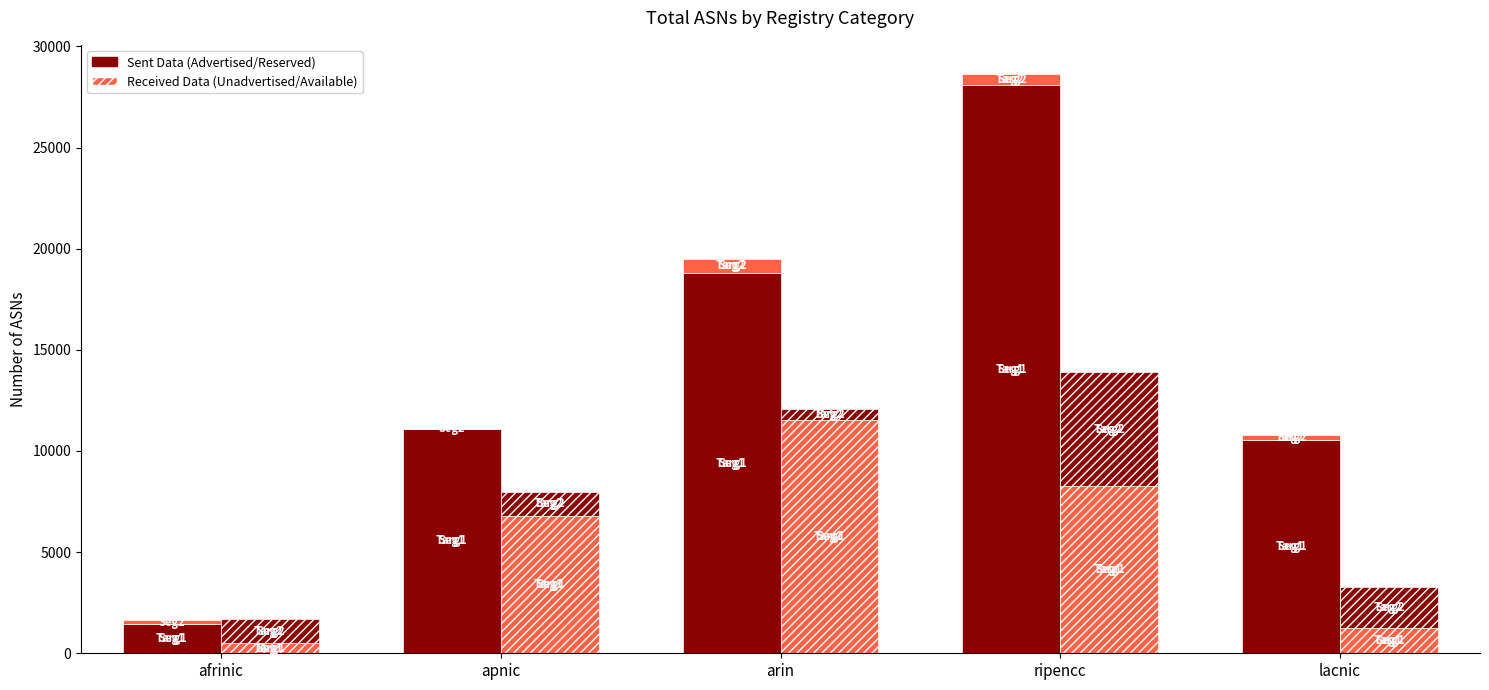

How many categories are shown in the chart?

5